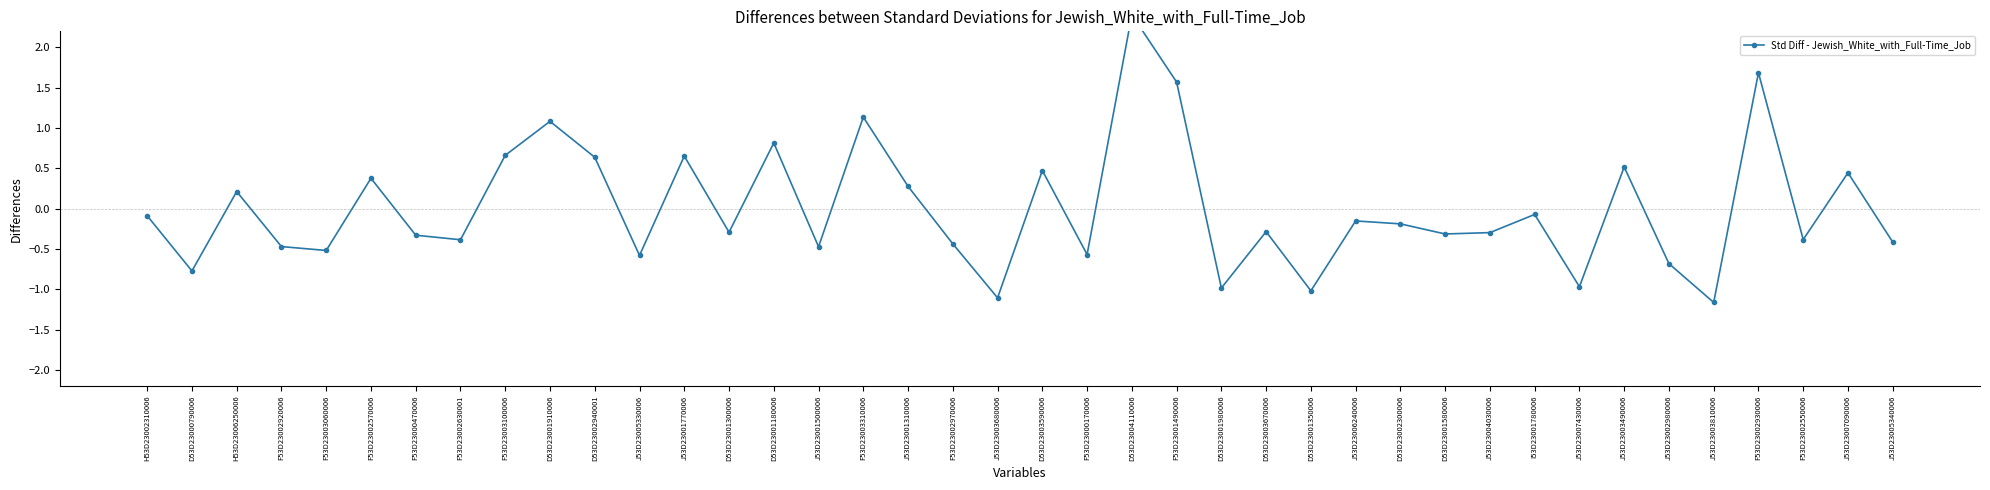

How many series are shown in this chart?

1